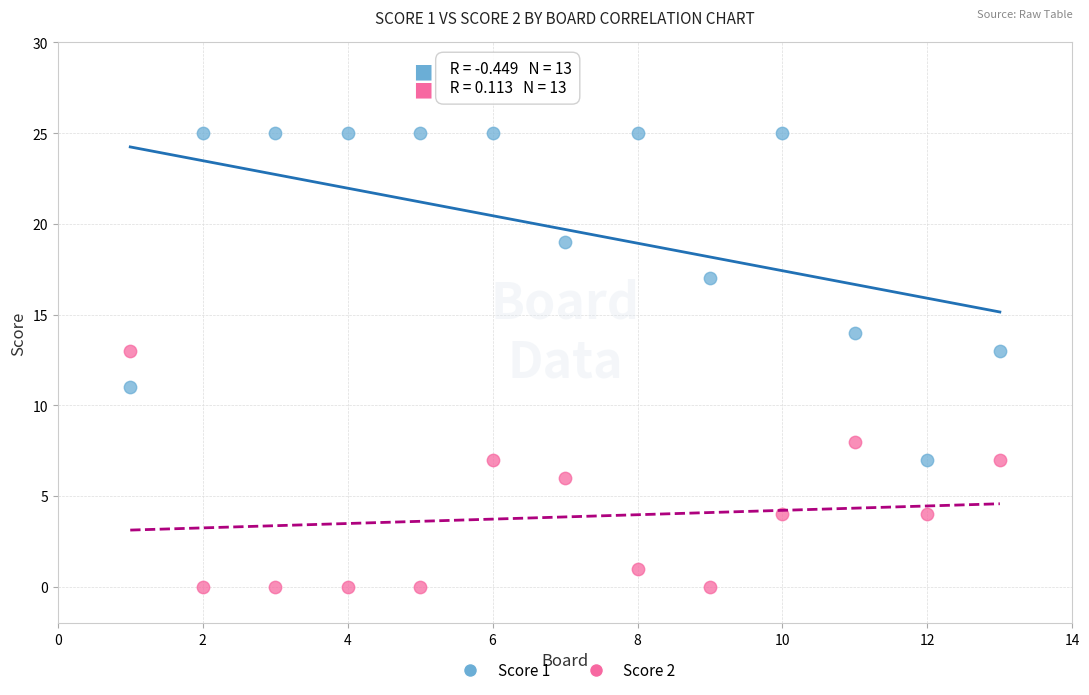

Which series reaches the minimum Y coordinate?

Score 2